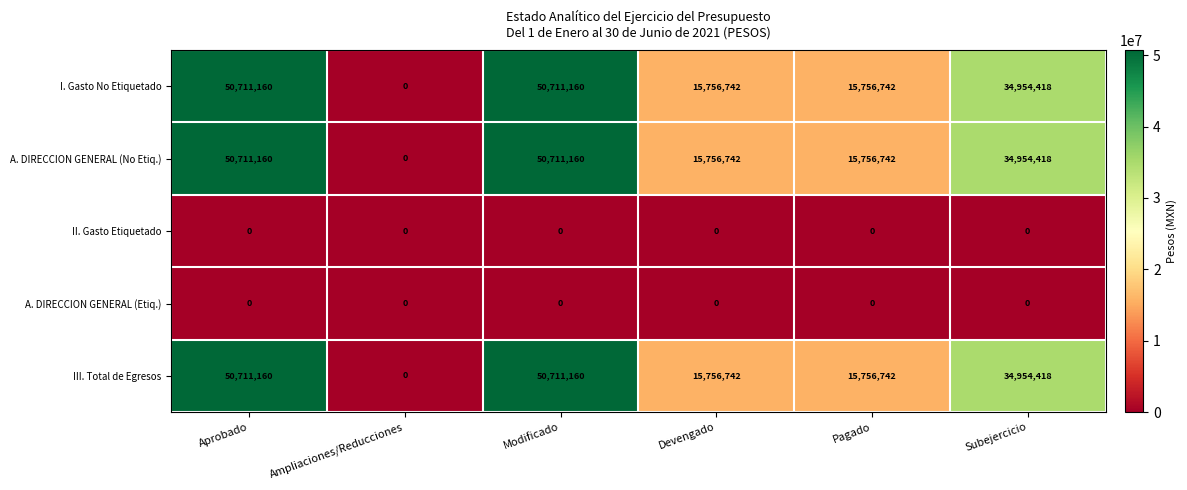

How many I. Gasto No Etiquetado values are between 15756742 and 50711160?

5